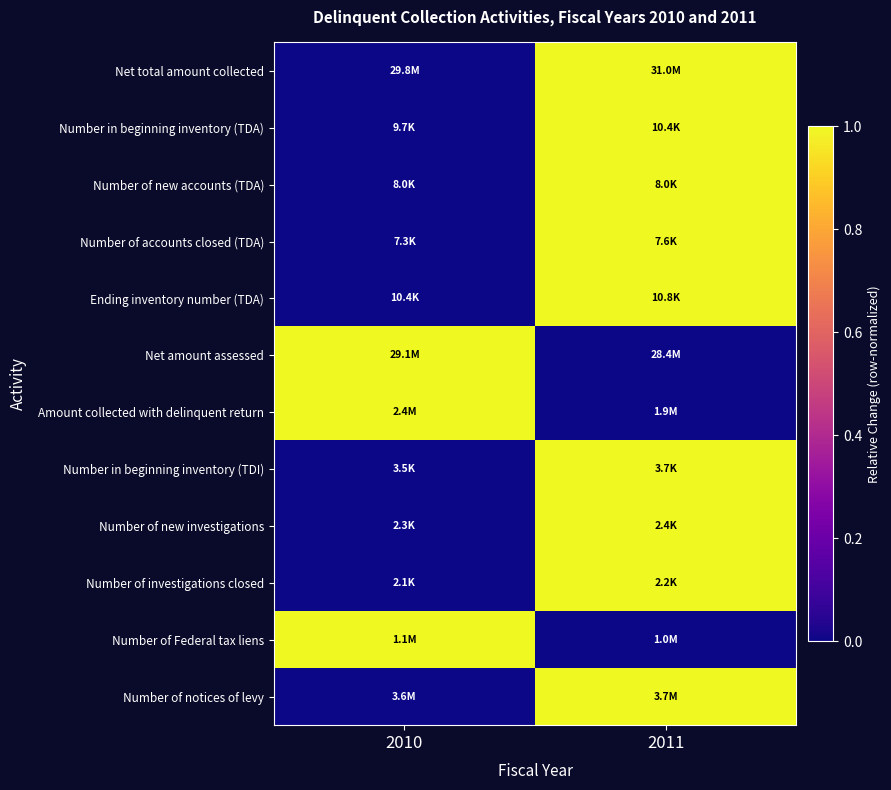

At which category is the sum across all series the highest?

2011